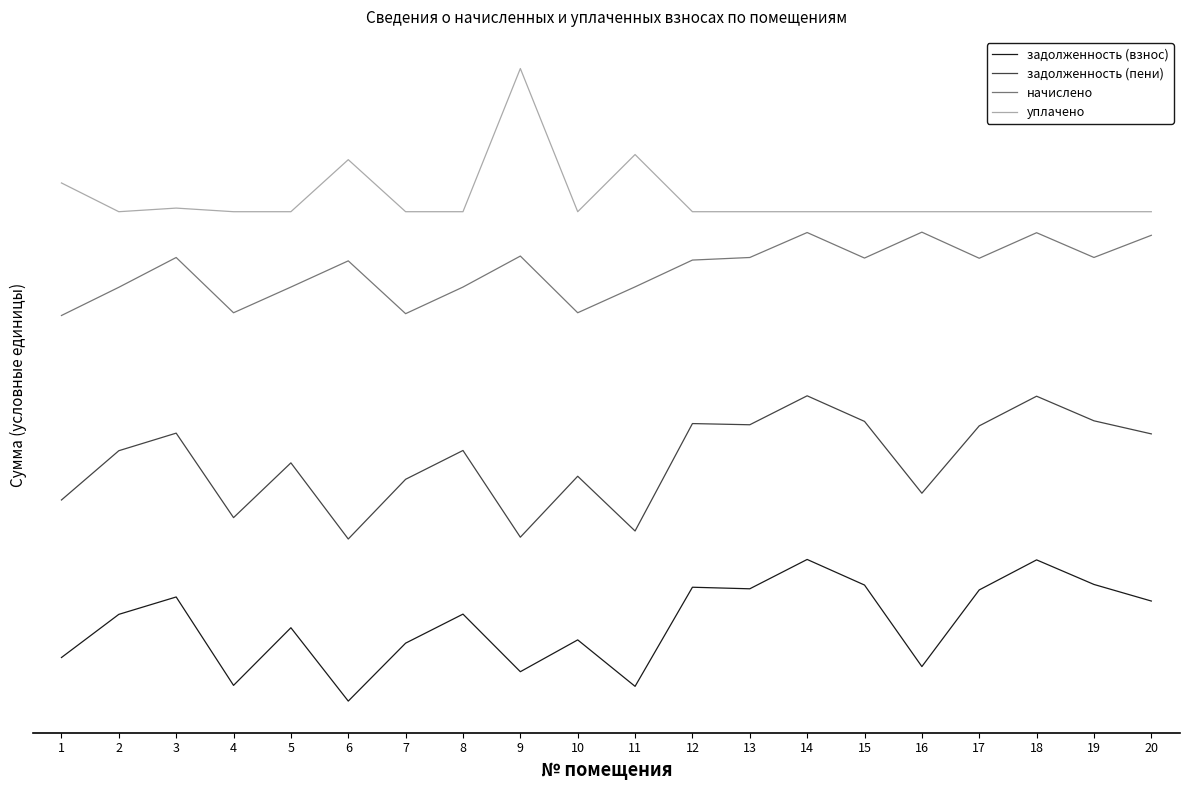

True or false: начислено and задолженность (пени) cross at least once.

False